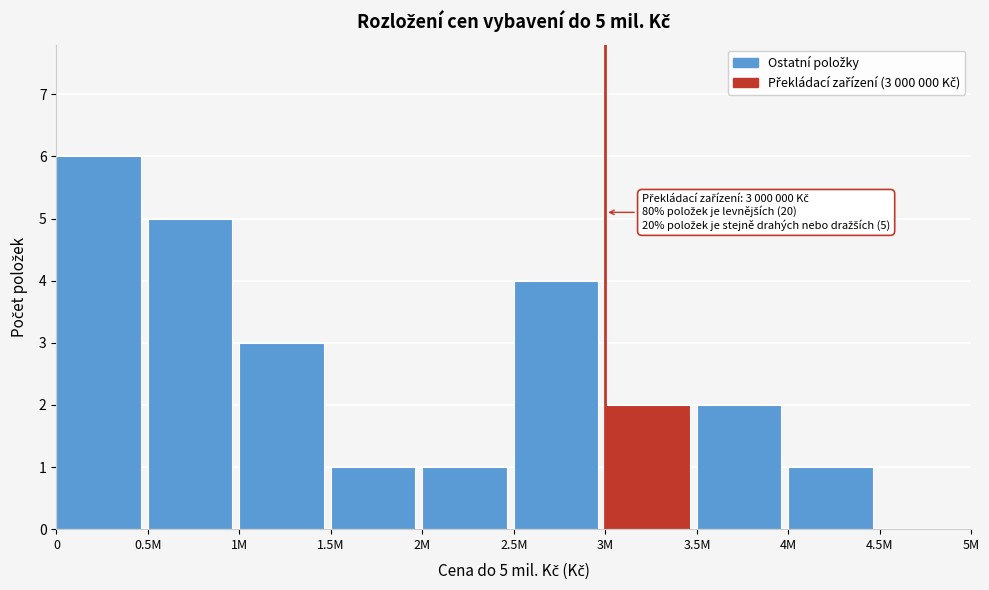

Reading right to left, what are all the values shown in this chart?

4.5M=0	4M=1	3.5M=2	3M=2	2.5M=4	2M=1	1.5M=1	1M=3	0.5M=5	0=6